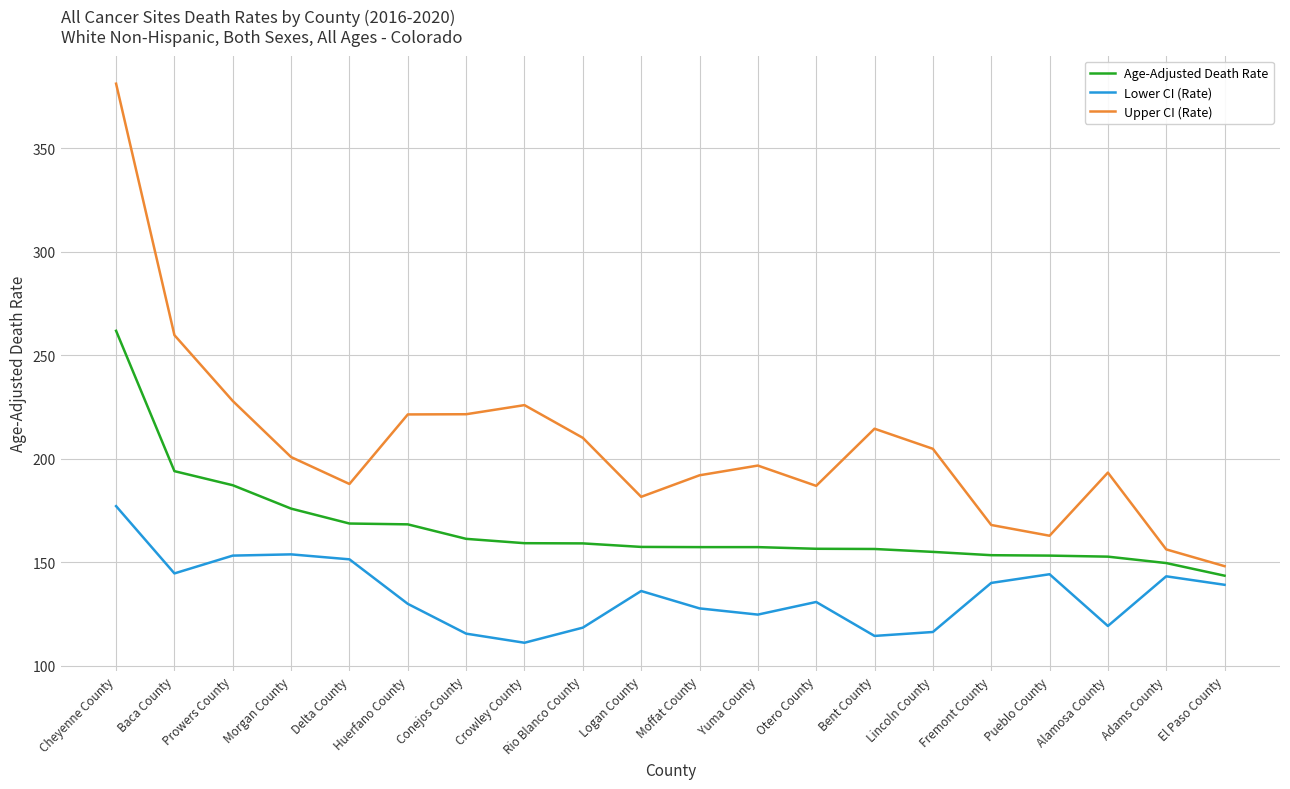

Is it true that Upper CI (Rate) equals 262.4 at Yuma County?

False